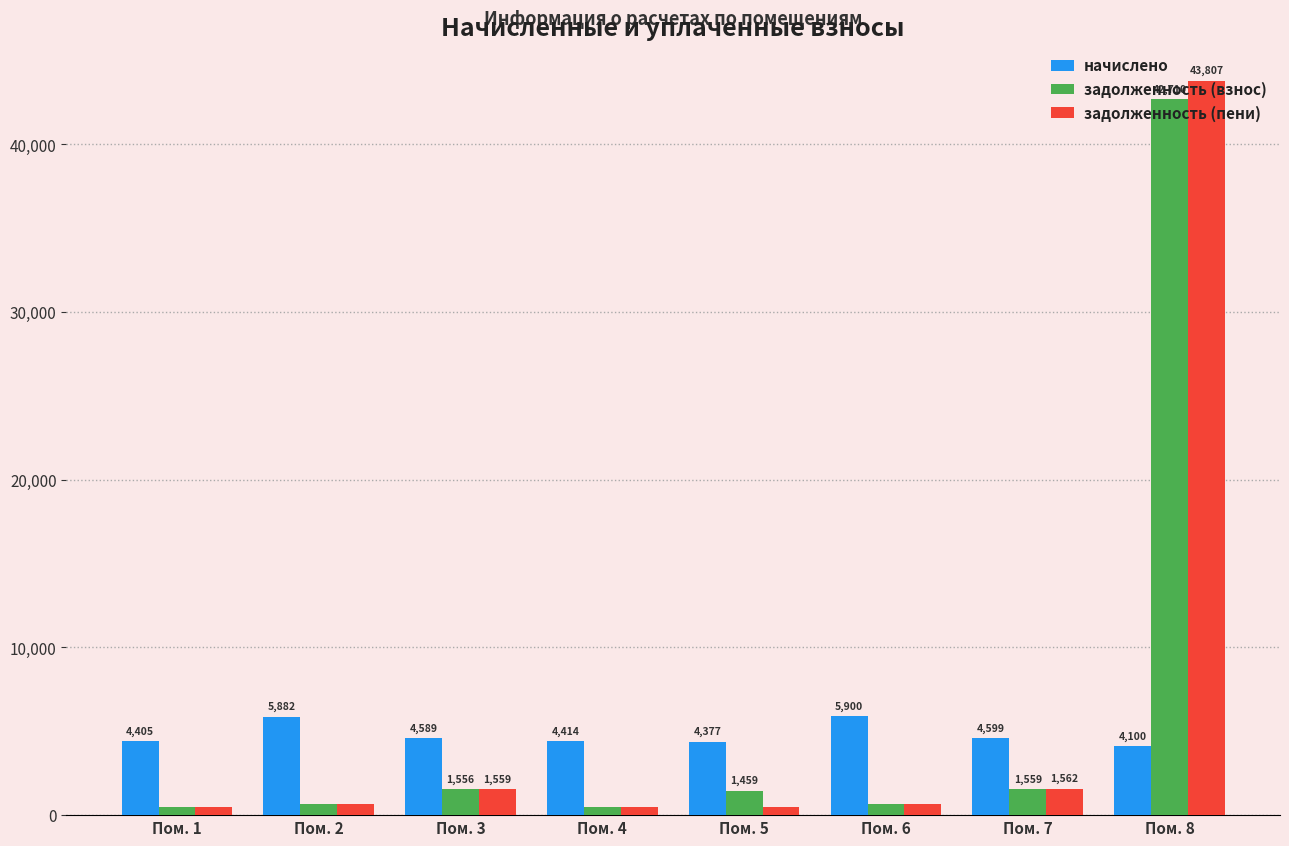

What value does the задолженность (взнос) series have at Пом. 8?

42710.0